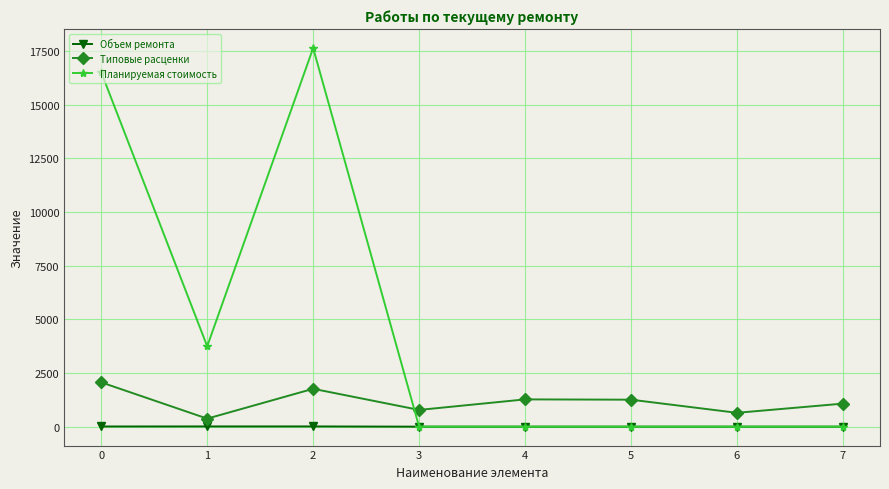

The value of Объем ремонта at 2 is 10.0. True or false?

True